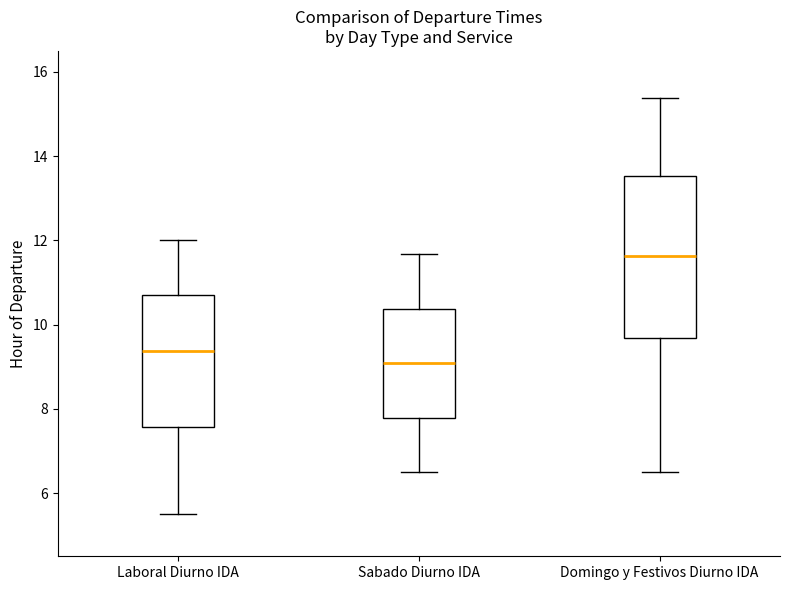

Comparing the boxes themselves (not the whiskers), which one is the tallest?

Domingo y Festivos Diurno IDA